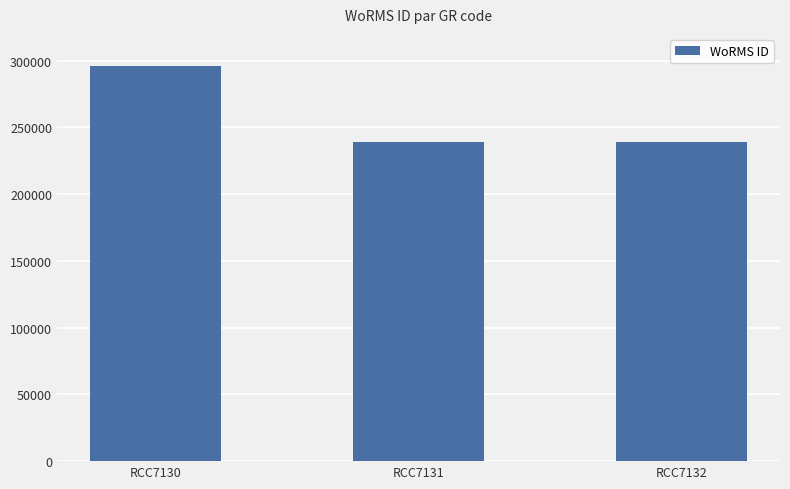

The chart shows a value of 295864 at RCC7130. True or false?

True